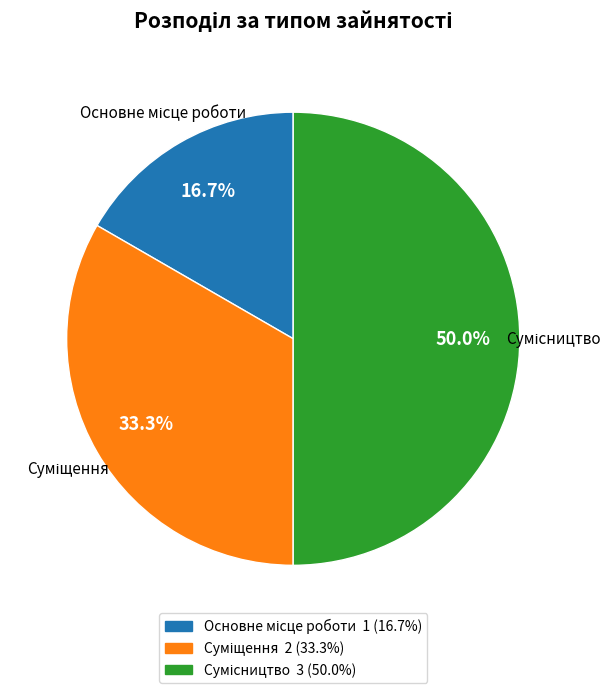

Which slice is the largest?

Сумісництво